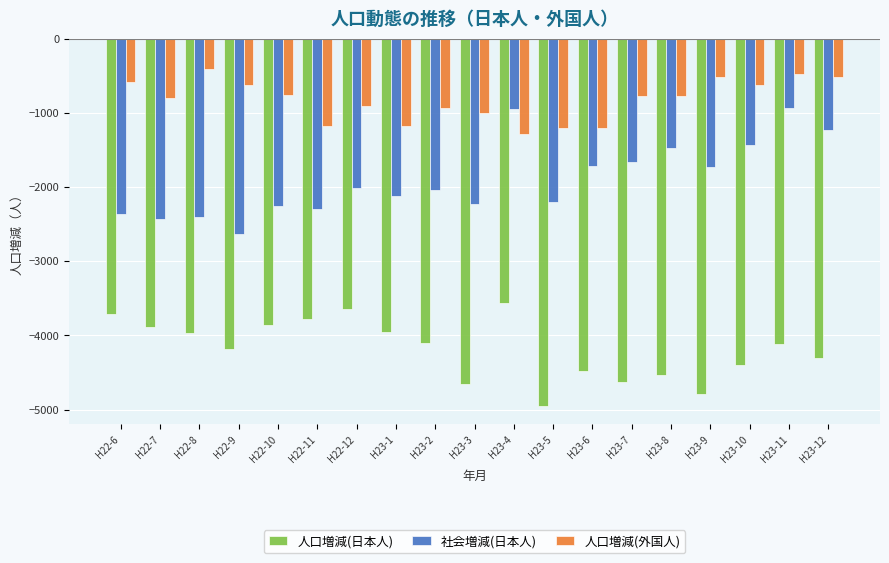

What is the difference between the second highest and minimum values in the 人口増減(外国人) series?

808